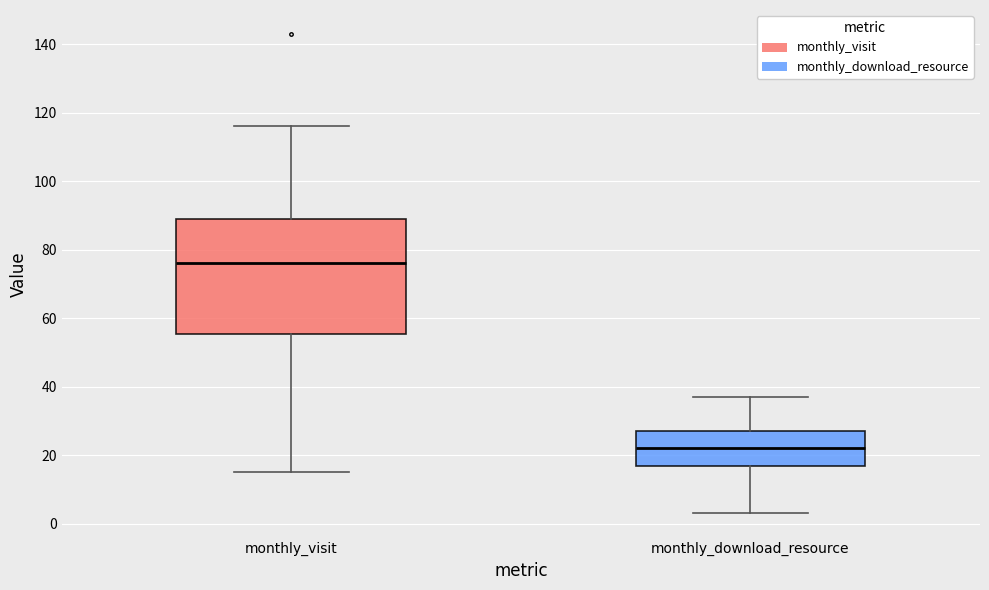

Which box's median line is the lowest?

monthly_download_resource